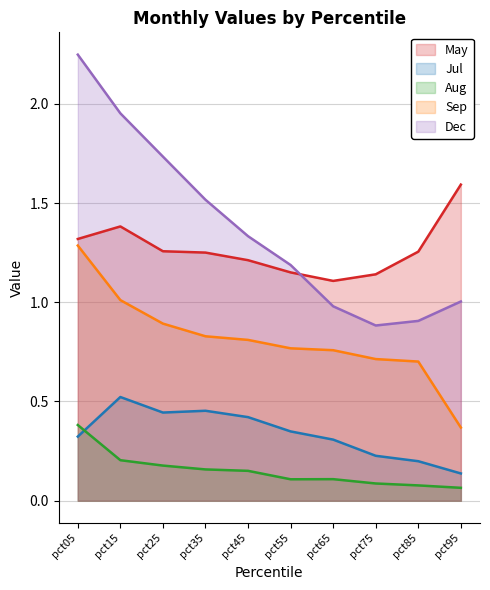

What is the difference between the maximum and minimum values in the Jul series?

0.4